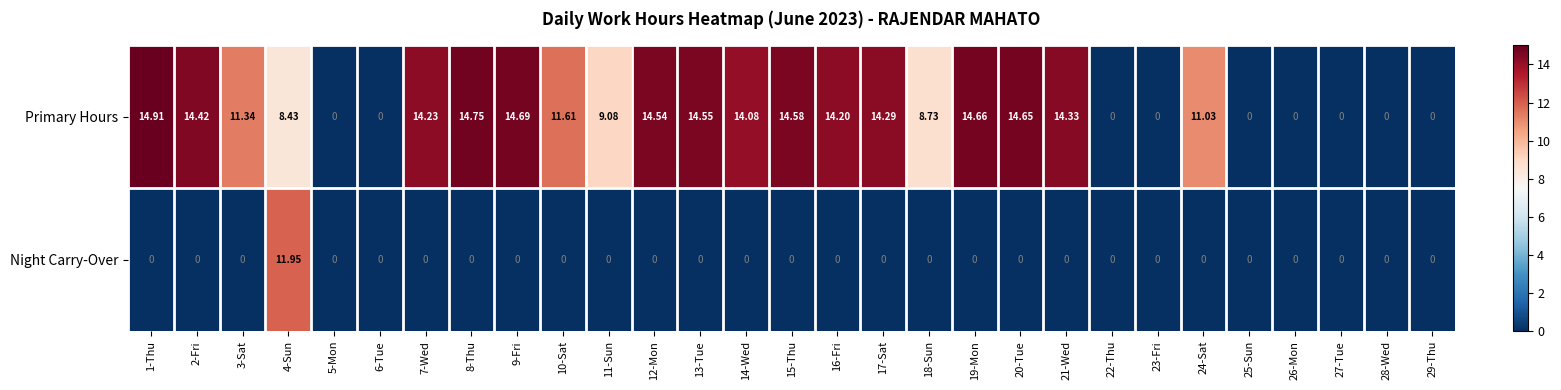

Which series has the largest total across all categories?

Primary Hours